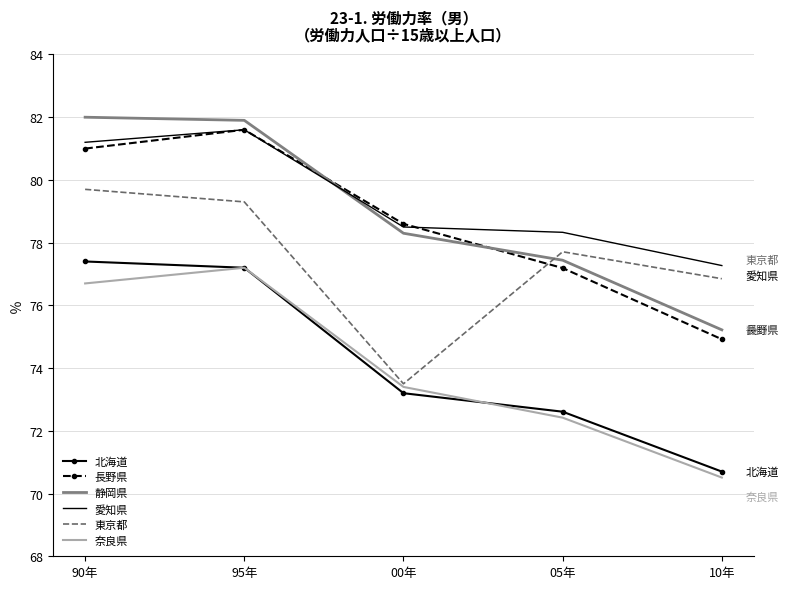

True or false: 奈良県 and 愛知県 intersect in this chart.

False